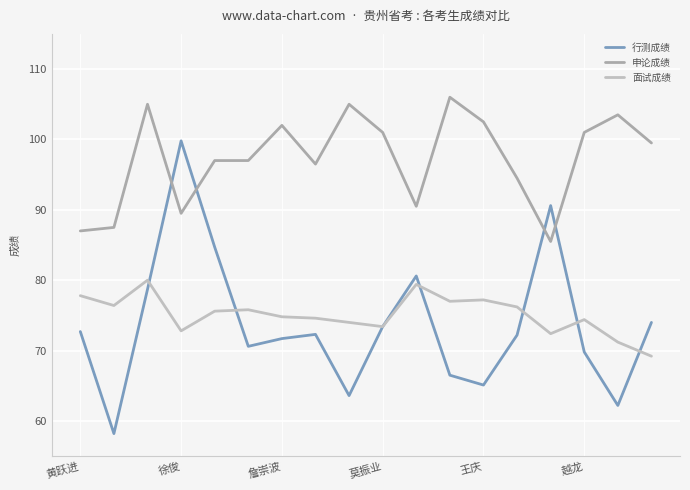

How many distinct data groups are displayed?

3